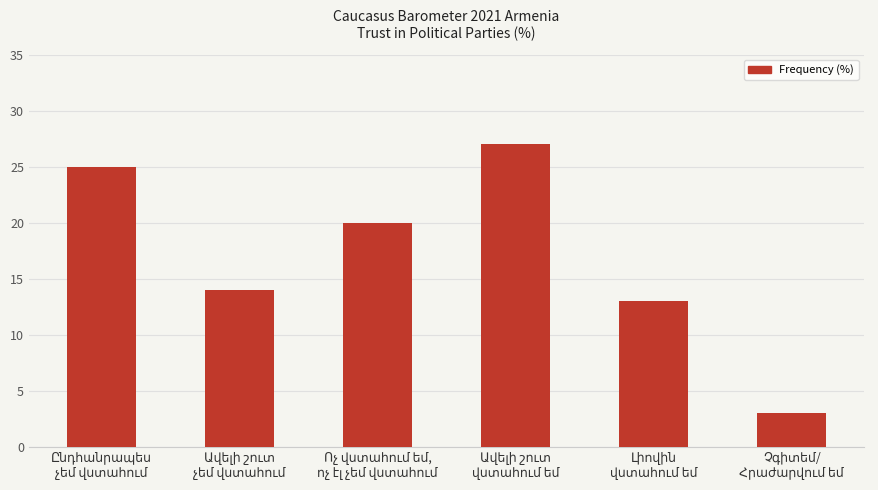

What is the value of the 4th bar from the left?

27